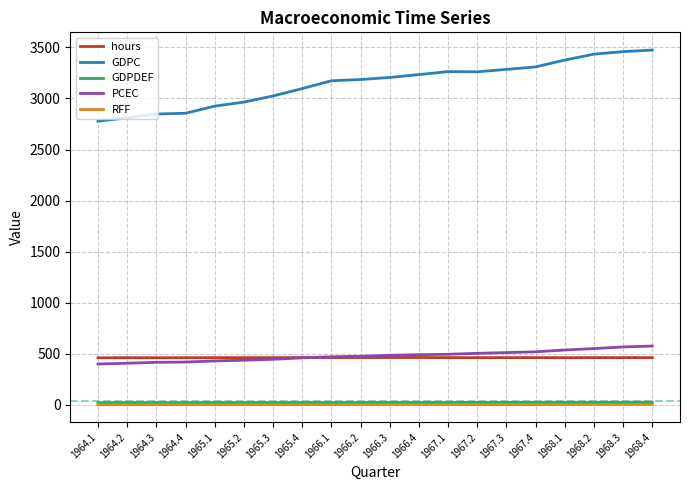

What is the average value of the hours series?

463.3